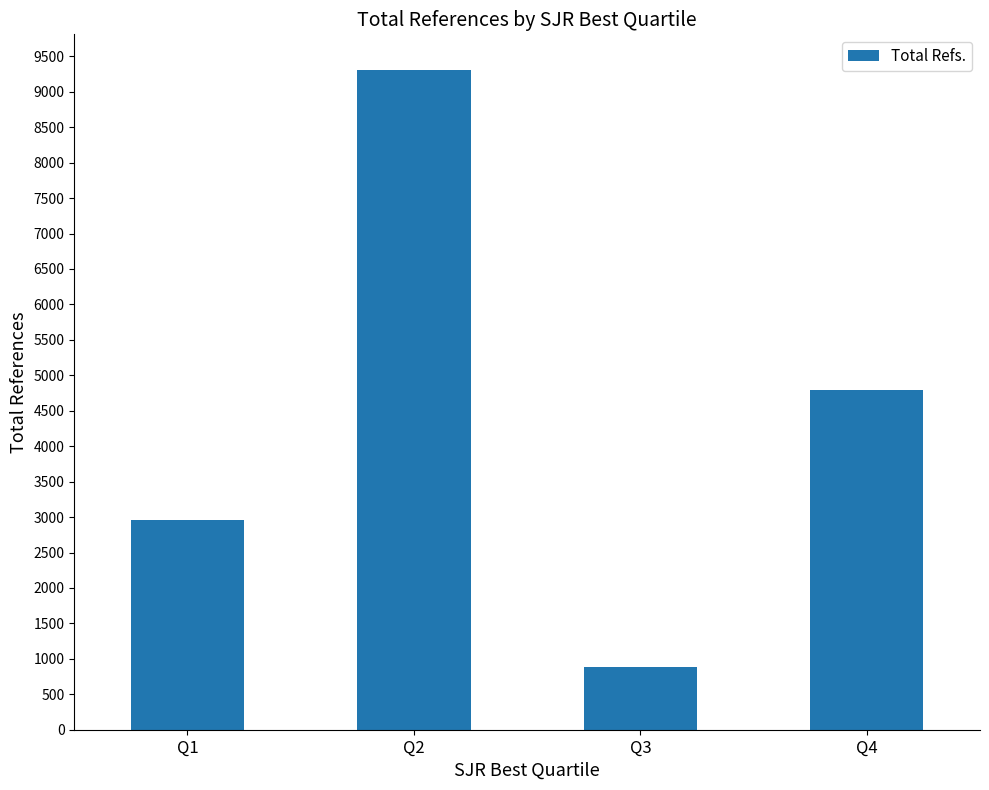

Between Q3 and Q2, which is larger?

Q2